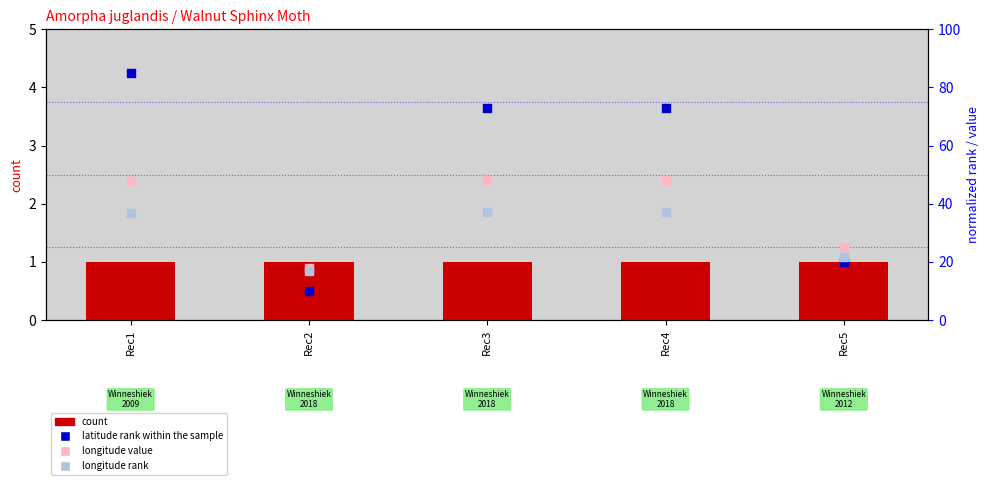

Which series has the largest total across all categories?

latitude rank within the sample